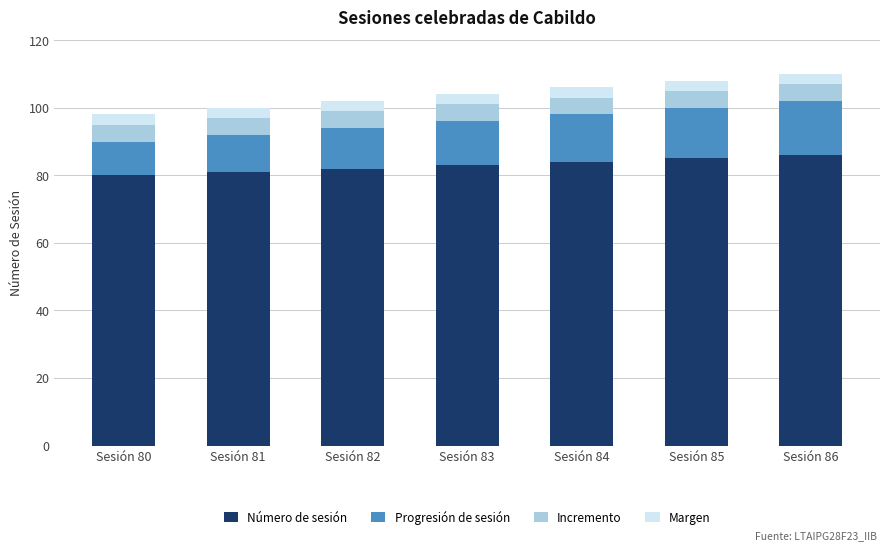

True or false: Número de sesión has a value of 39 at Sesión 80.

False